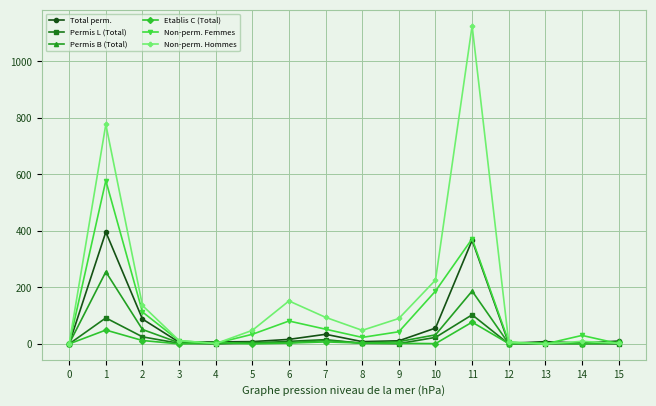

True or false: Non-perm. Hommes has more than 2 interior local peaks.

True